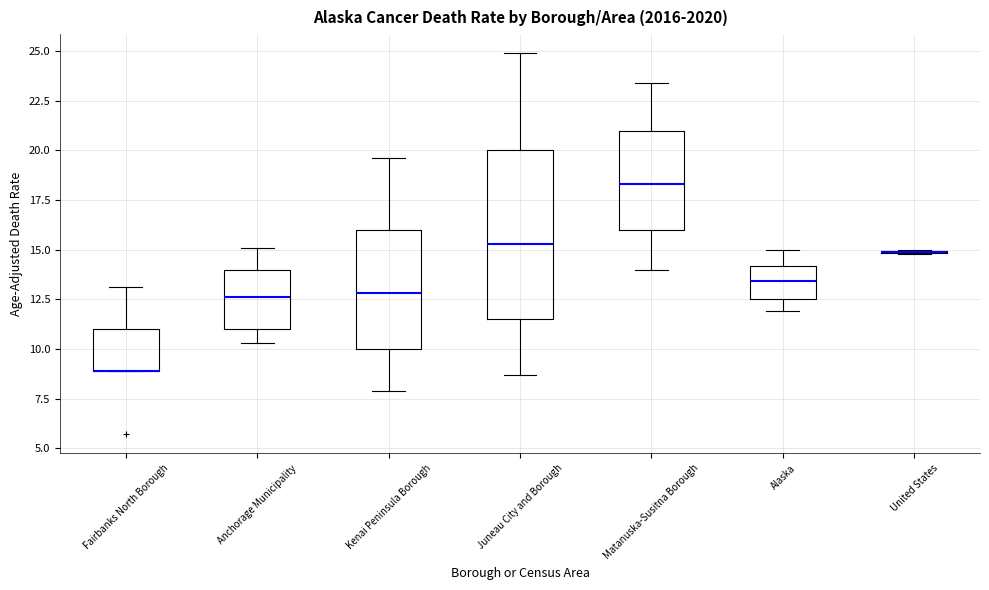

Where is the lower edge of the box for Fairbanks North Borough on the y-axis? The values are not printed on the chart, so give them approximately, as read against the axis.

9.0